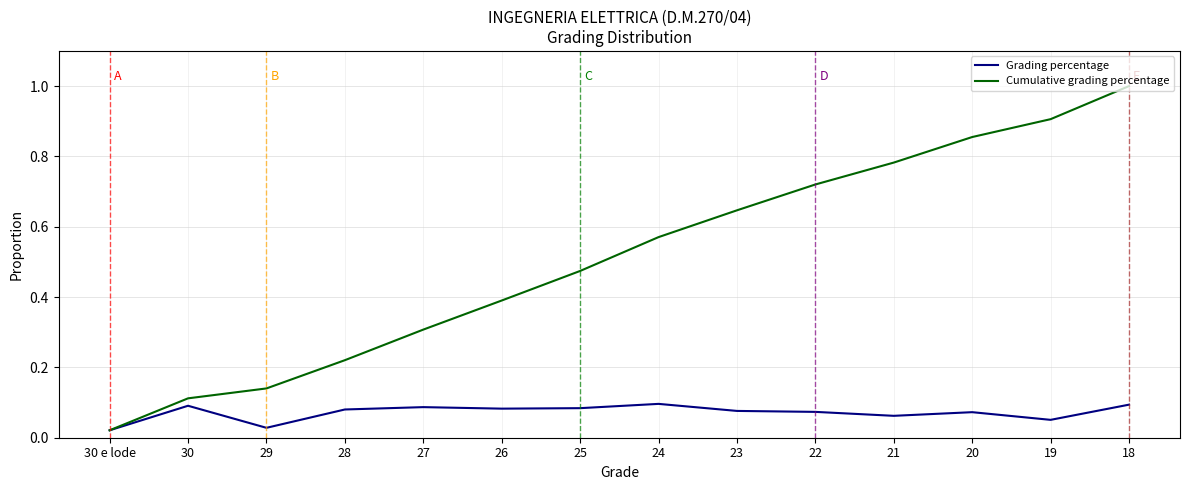

At which category is the sum across all series the highest?

18